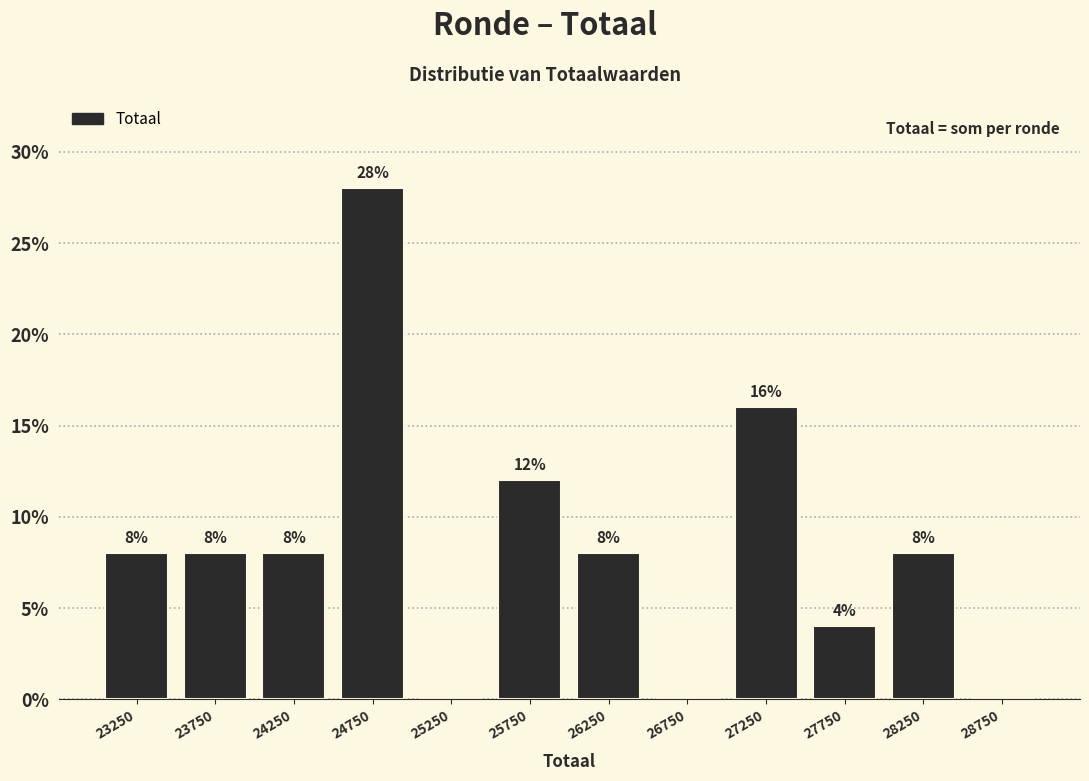

Over which range of the x-axis is the bar tallest?

24500 to 25000